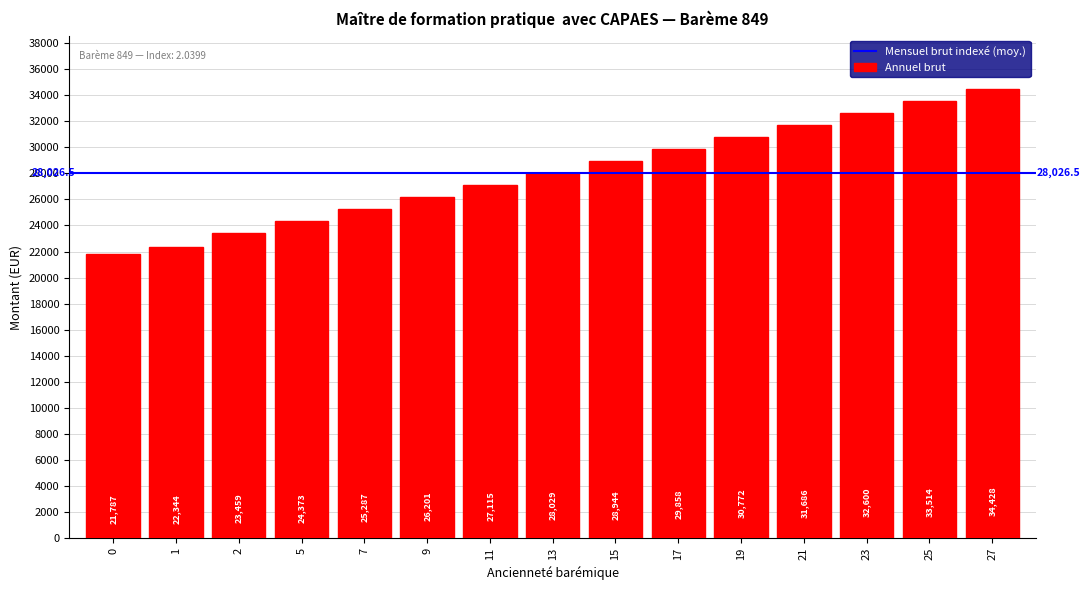

Which has a higher value, 11 or 0?

11